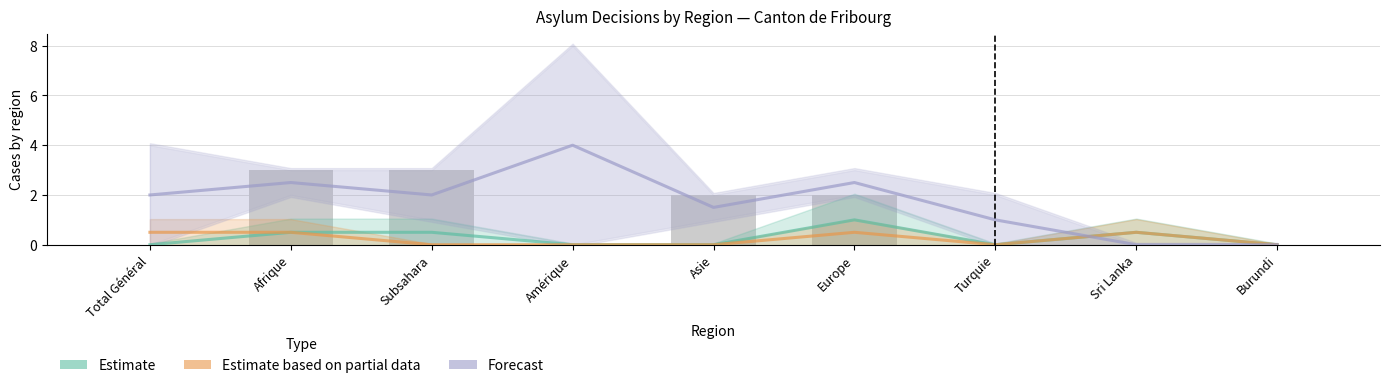

The value of Estimate at Afrique is 0.2. True or false?

False